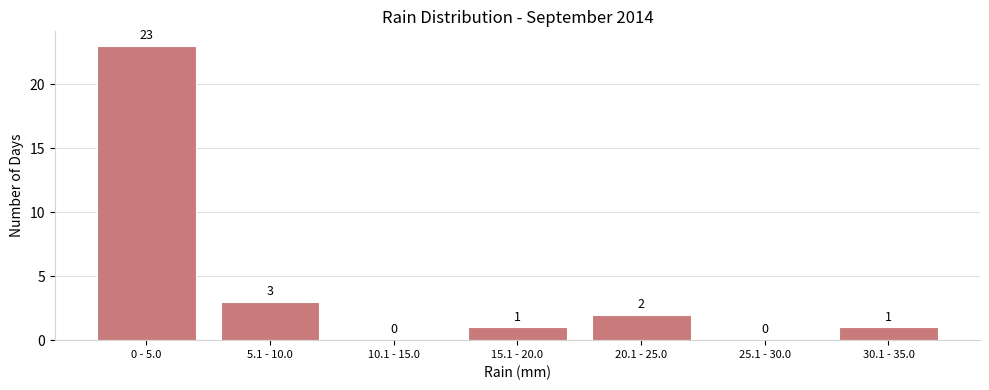

Reading left to right, list all the values displayed in this chart.

0 - 5.0=23	5.1 - 10.0=3	10.1 - 15.0=0	15.1 - 20.0=1	20.1 - 25.0=2	25.1 - 30.0=0	30.1 - 35.0=1